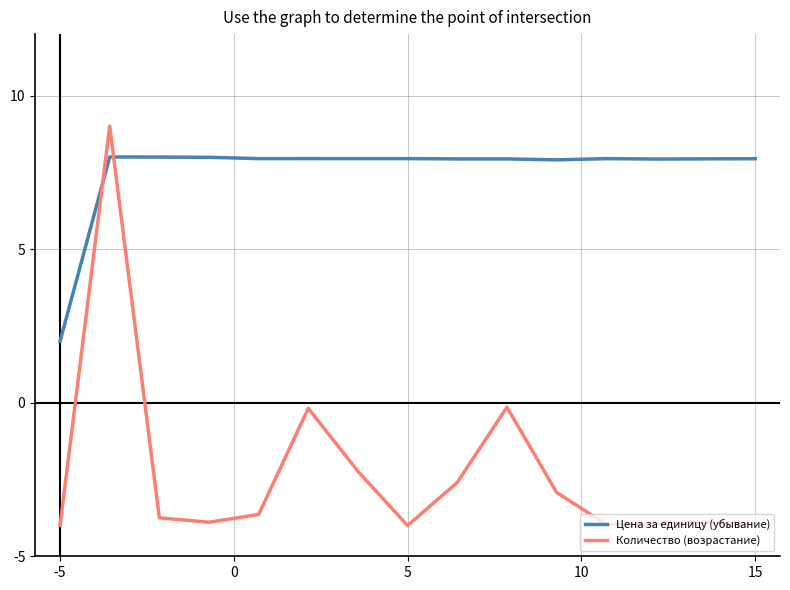

List the series in order of their overall mean, lowest first.

Количество (возрастание), Цена за единицу (убывание)